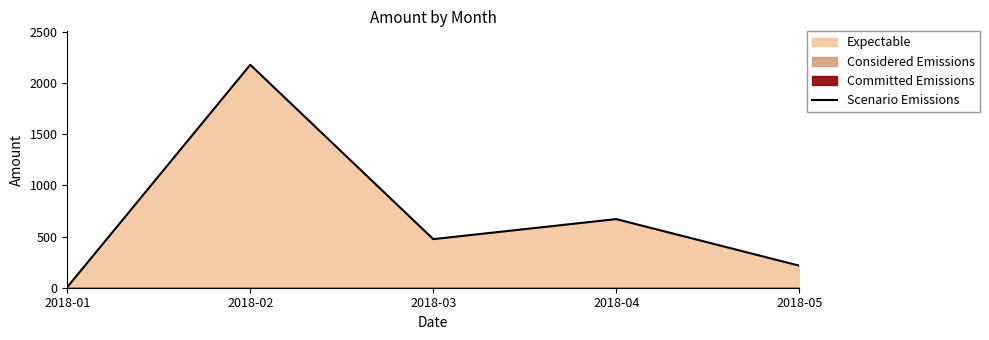

What is the value of the 3rd point from the left?

475.1